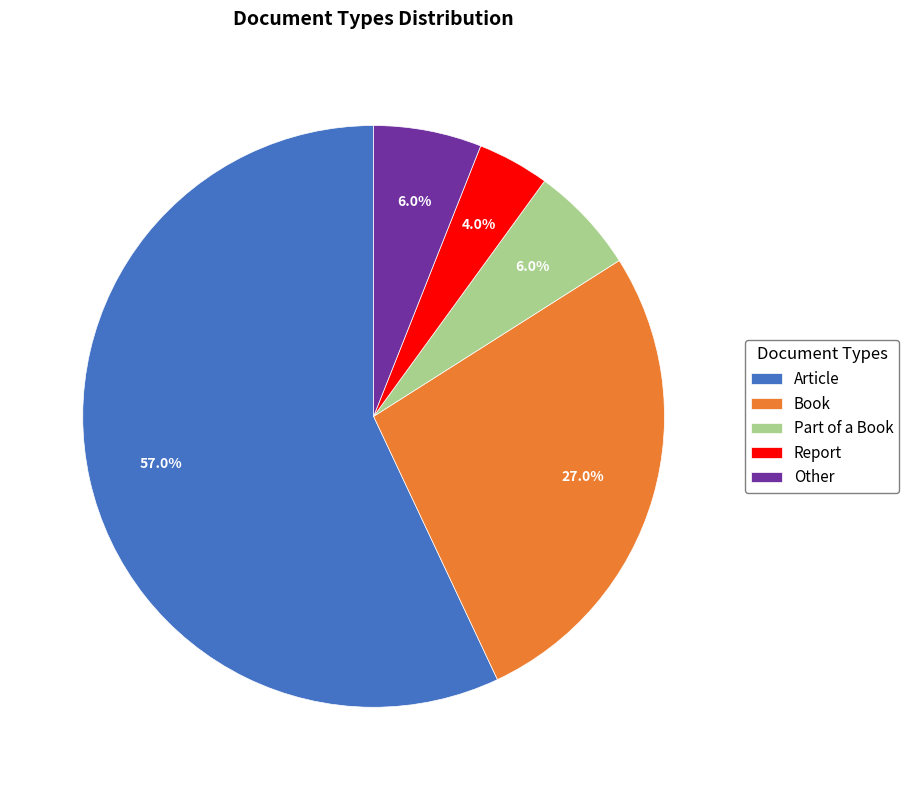

How much of the chart is everything except Article?

43.0%